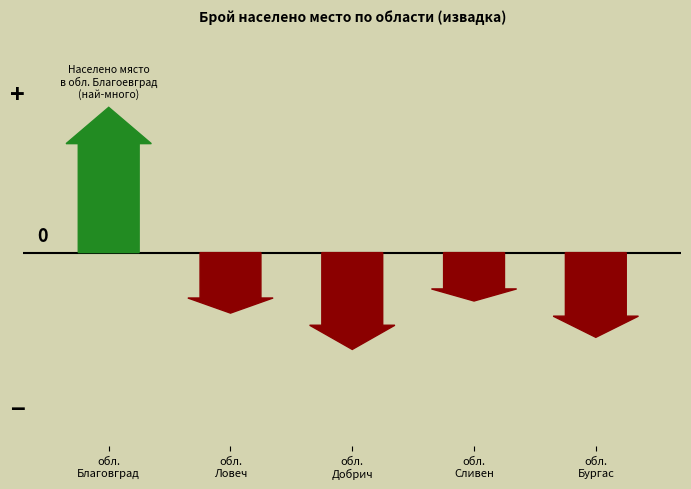

Where does the data first go above 7?

обл. Благоевград